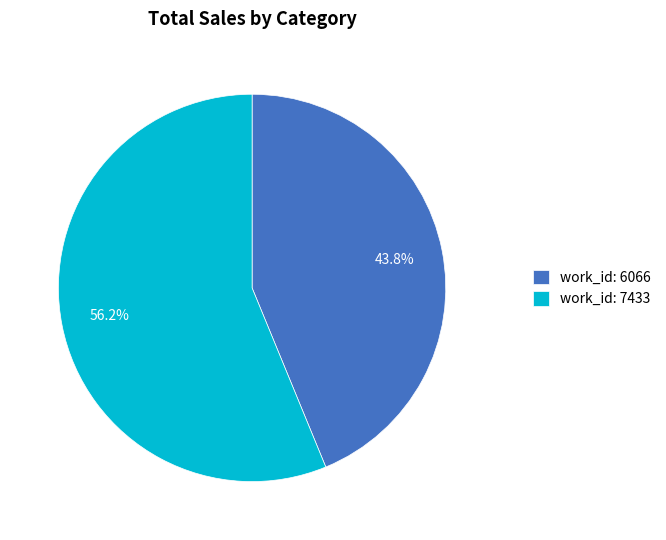

Is there a majority slice in this chart?

Yes